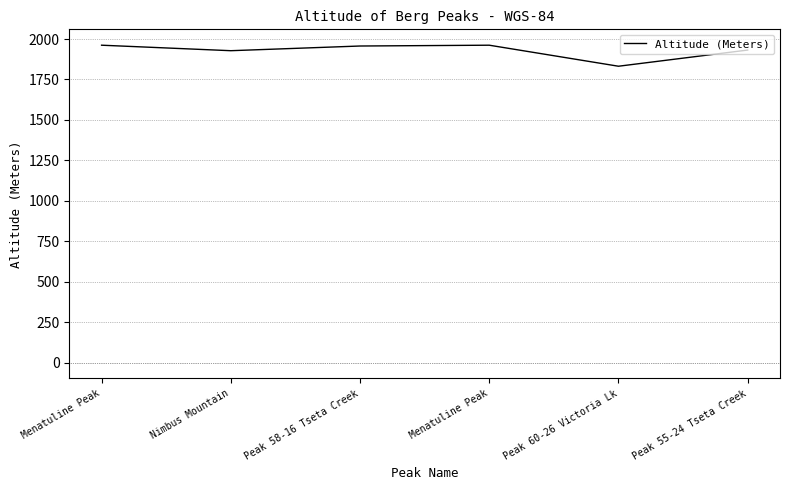

How many values are below 1957?

3